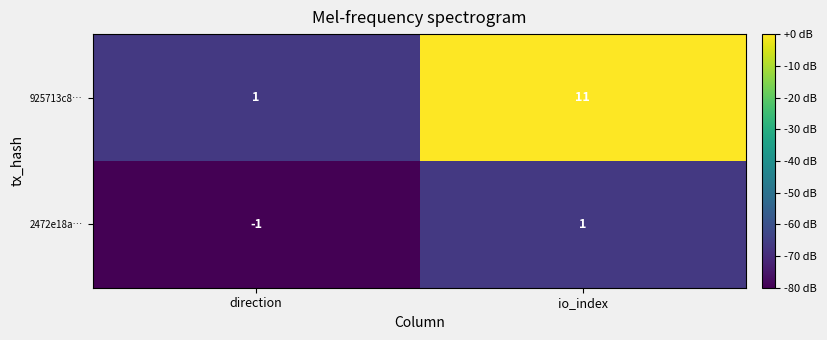

What is the sum of the 925713c8… values at direction and io_index?

12